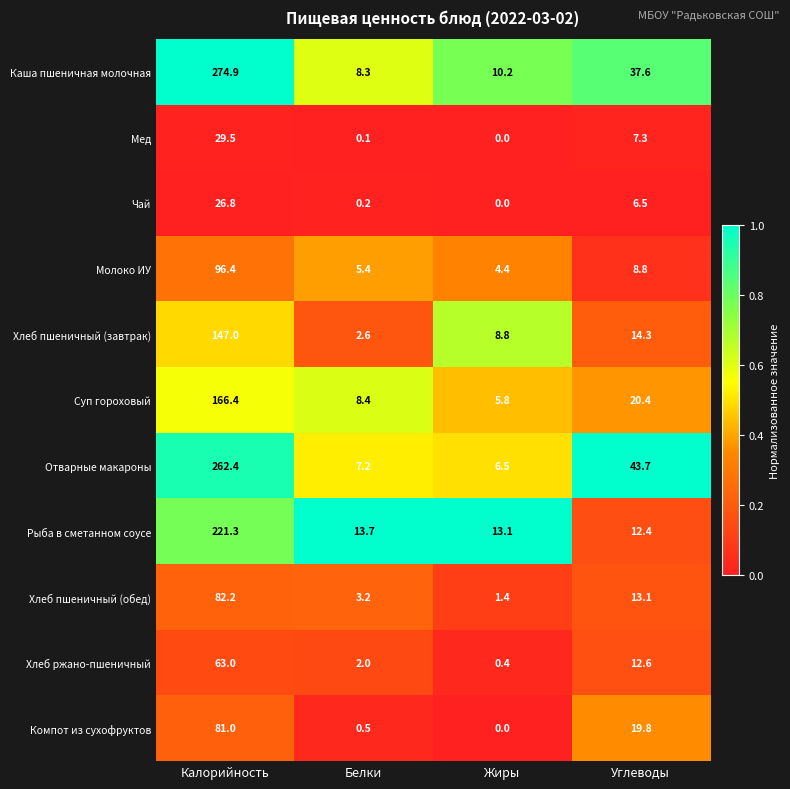

At which label is Отварные макароны closest to 134?

Углеводы